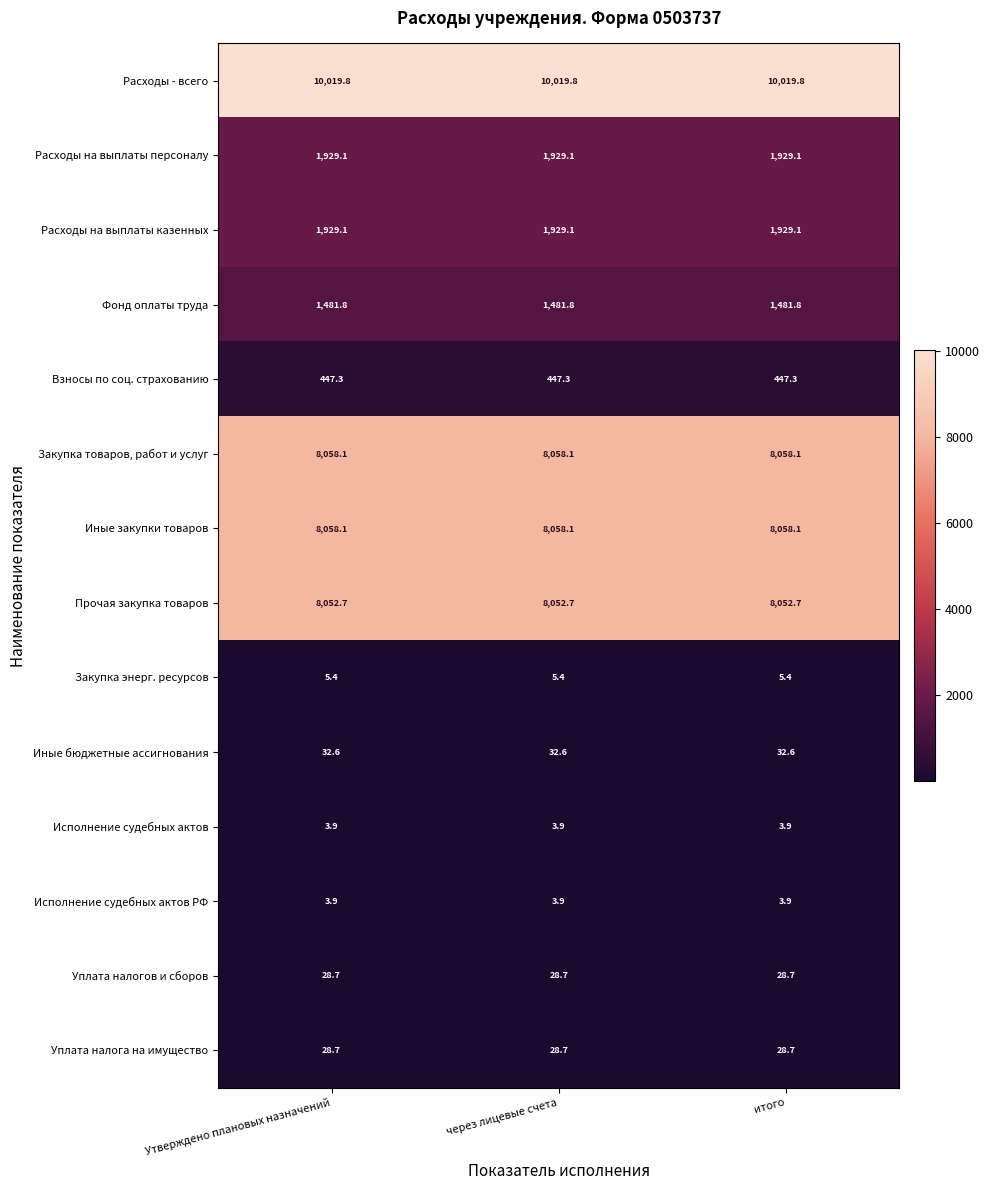

Which series has the largest total across all categories?

Расходы - всего